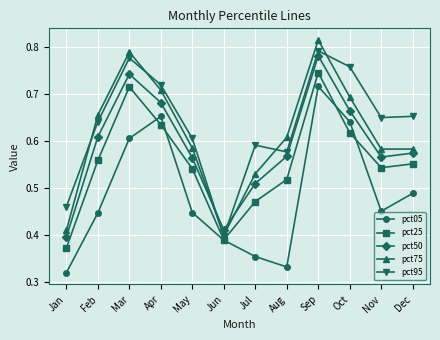

At which category does the chart reach its peak across all series?

Sep